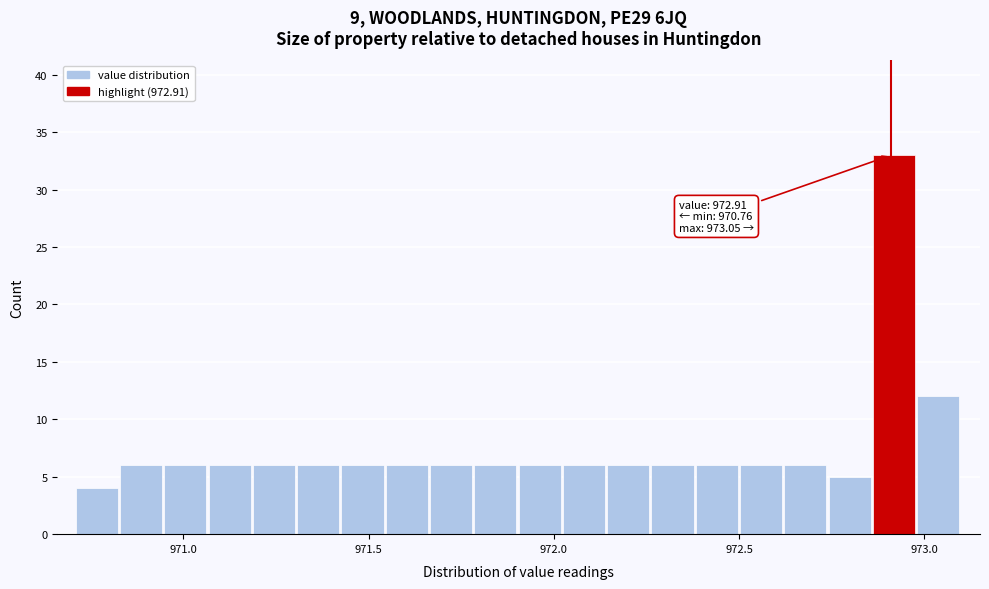

Around what value on the x-axis is the tallest bar? Give the approximate position of its centre, as read against the axis.

972.90